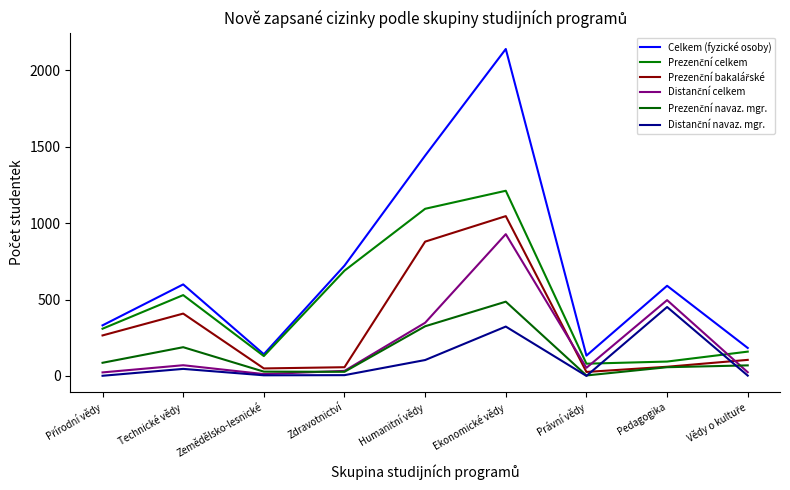

Count the number of categories in the chart.

9